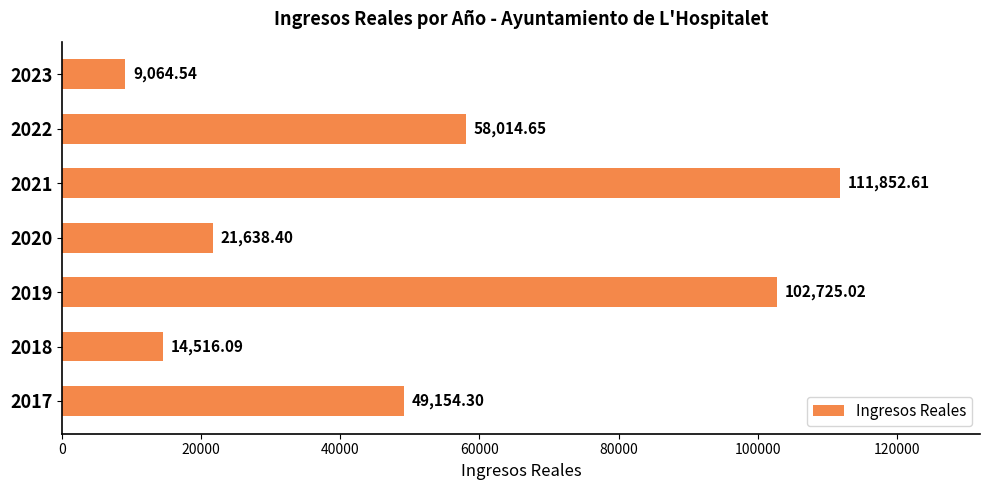

Rank the categories by value from highest to lowest.

2021, 2019, 2022, 2017, 2020, 2018, 2023